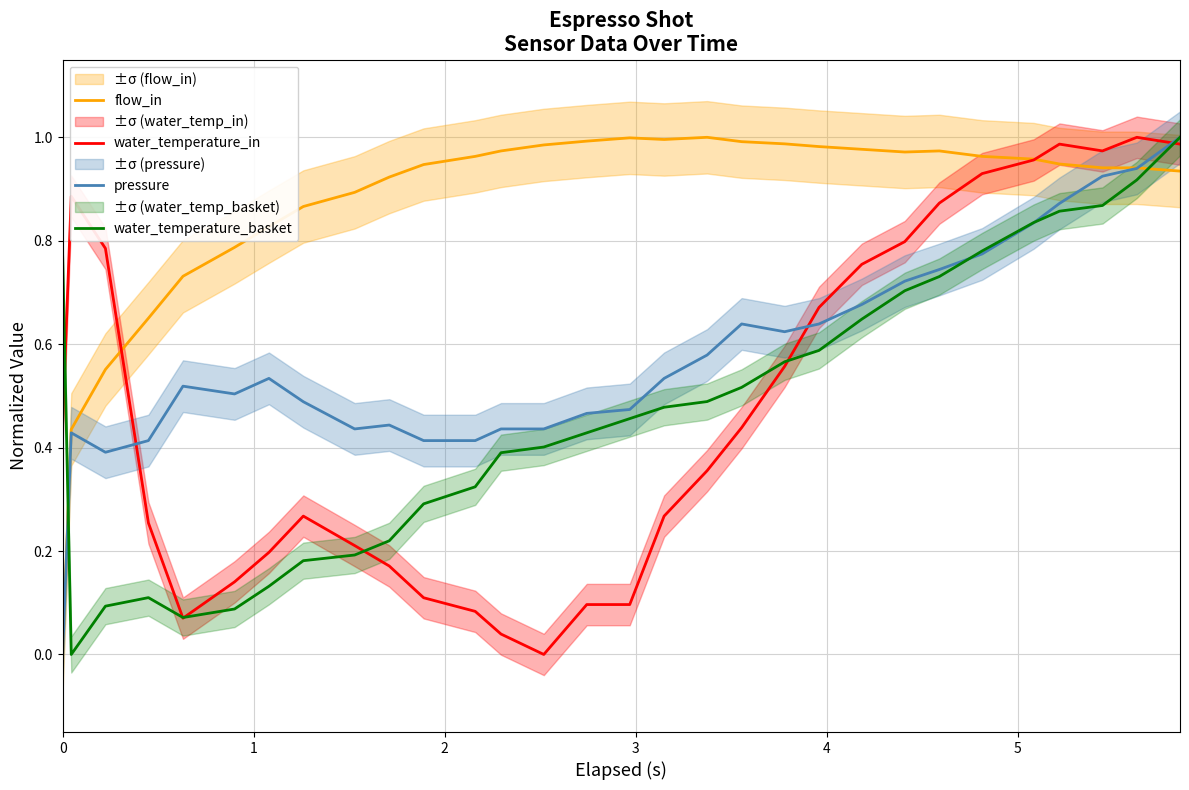

What is the value of the flow_in point at the 15th from the left?

1.0